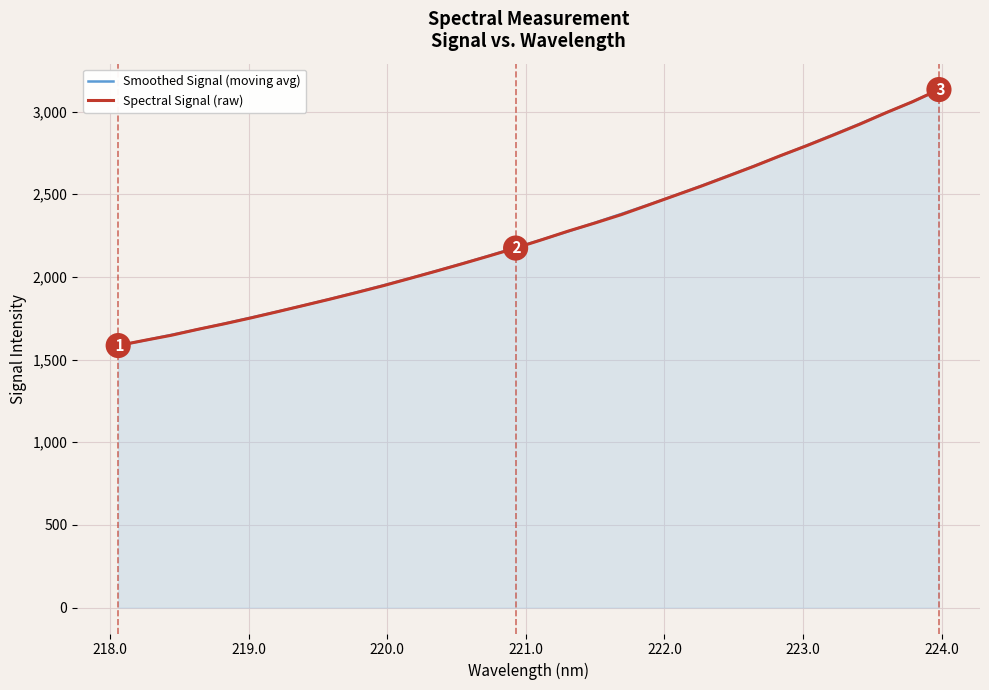

What is the sum of all Smoothed Signal (moving avg) values?

72235.3